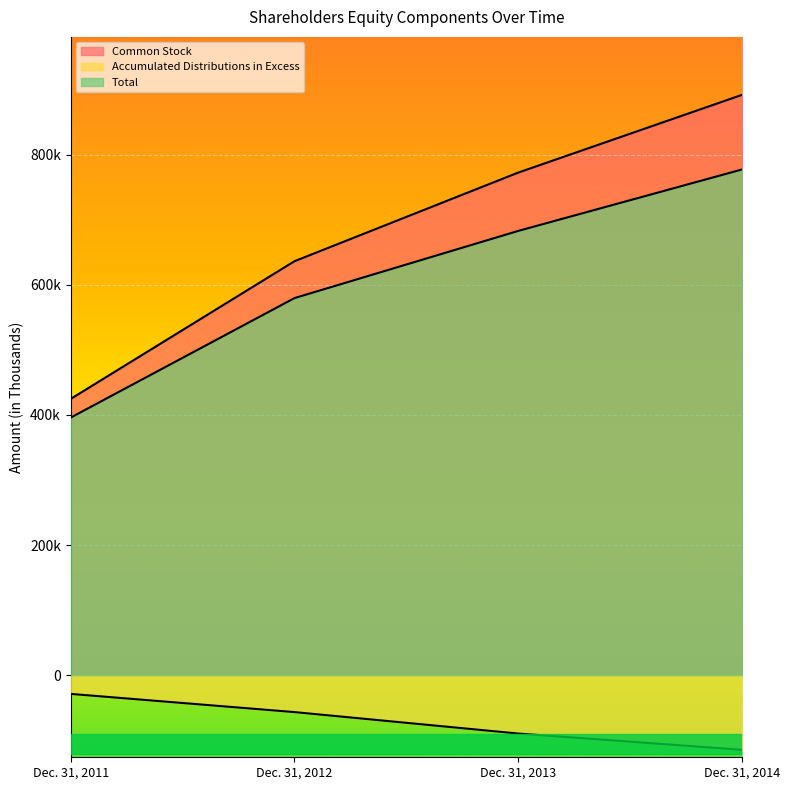

Which category has the highest value in the Common Stock series?

Dec. 31, 2014